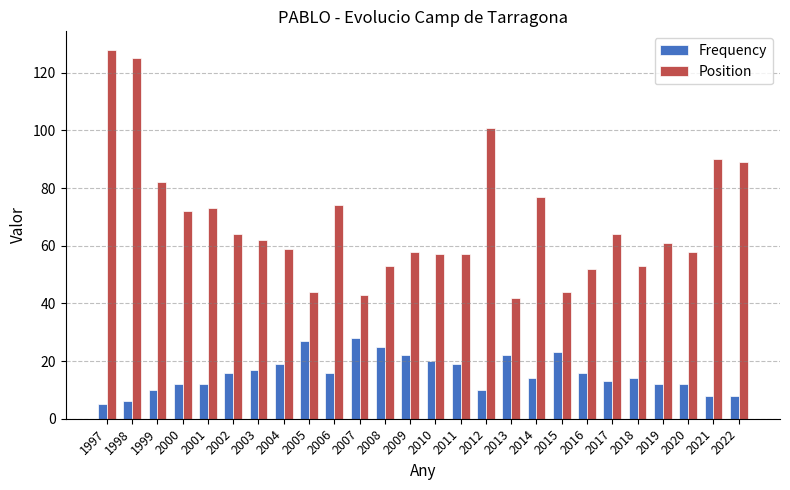

Reading right to left, transcribe all the data shown in this chart.

Frequency: 8	8	12	12	14	13	16	23	14	22	10	19	20	22	25	28	16	27	19	17	16	12	12	10	6	5
Position: 89	90	58	61	53	64	52	44	77	42	101	57	57	58	53	43	74	44	59	62	64	73	72	82	125	128